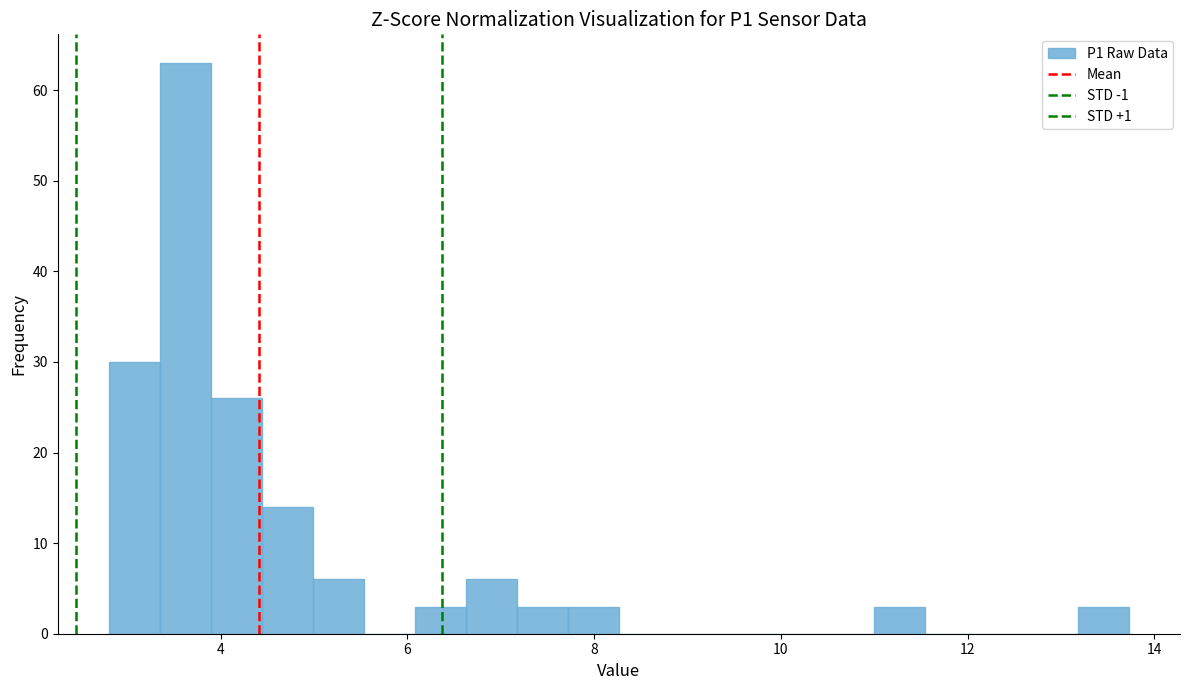

Read against the x-axis, roughly where is the centre of the tallest bar?

3.6